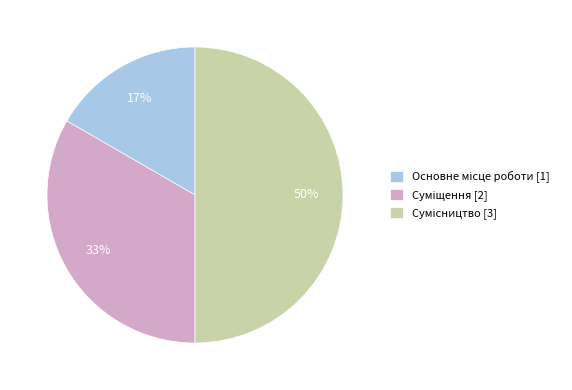

To the nearest percent, what is the average slice percentage?

33%